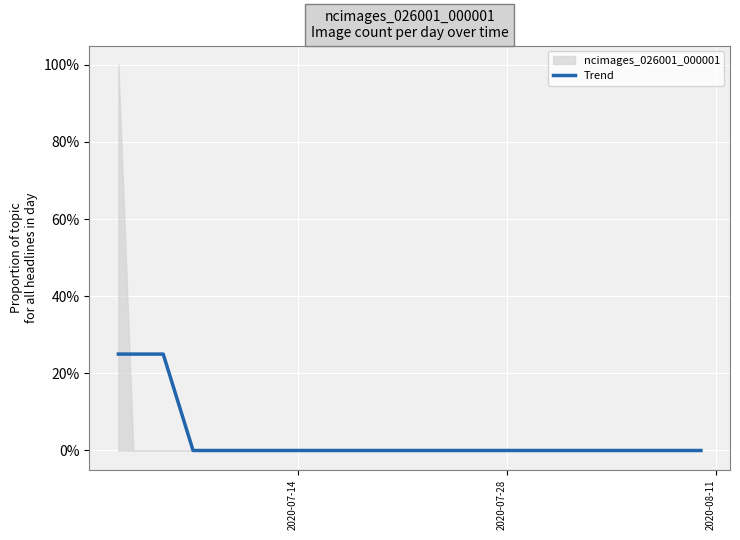

What is the maximum value for Trend?

25.0